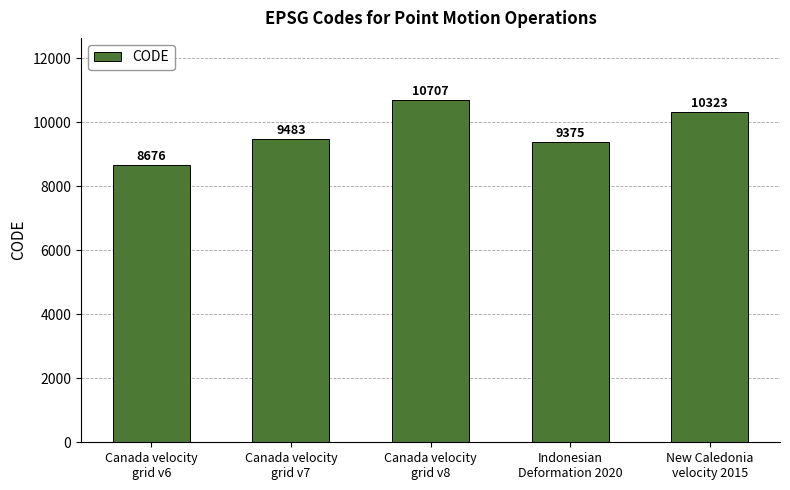

What is the difference between the values at New Caledonia
velocity 2015 and Canada velocity
grid v7?

840